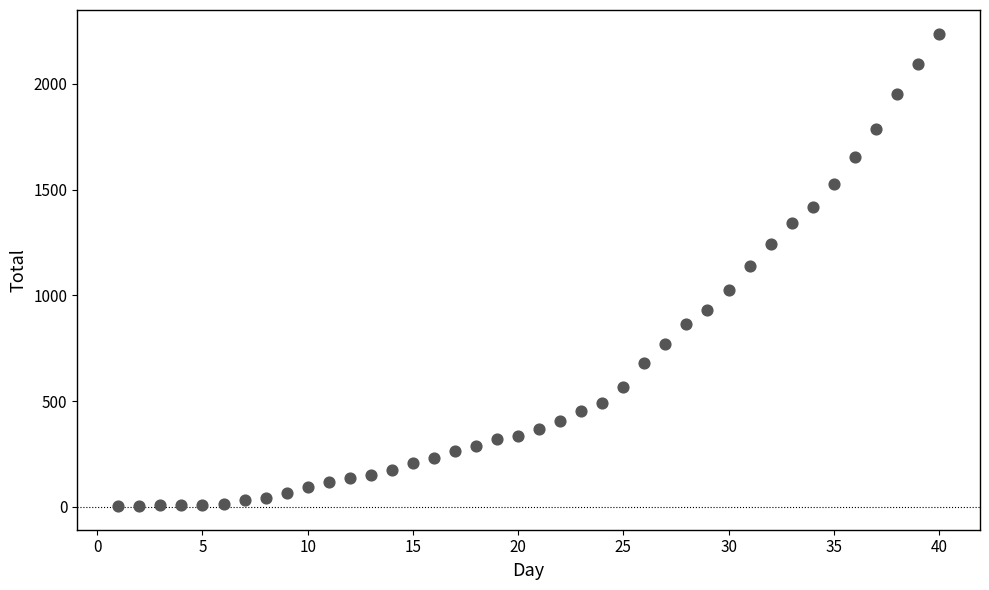

What is the range of X values (max minus min)?

39